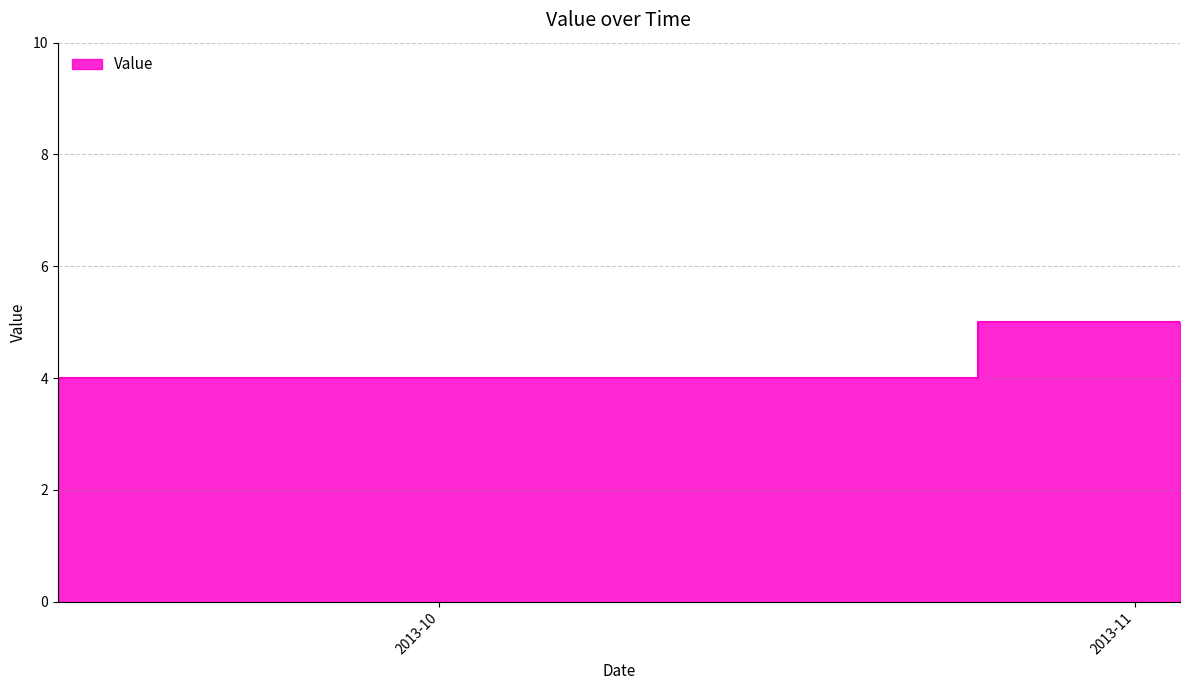

What is the ratio of the value at 20131019 to the value at 20130930?

1.0